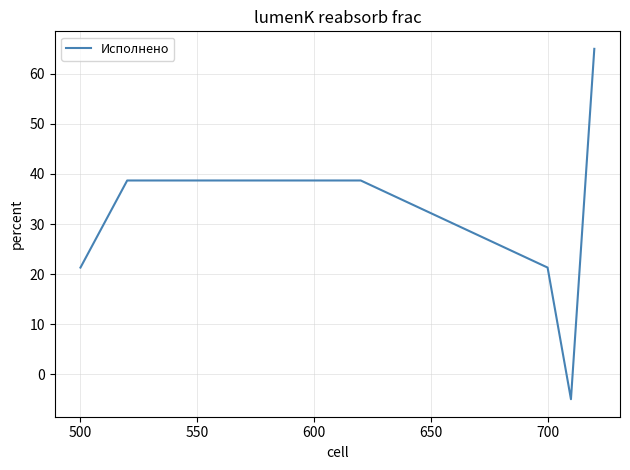

What is the minimum value shown in the chart?

-5.0